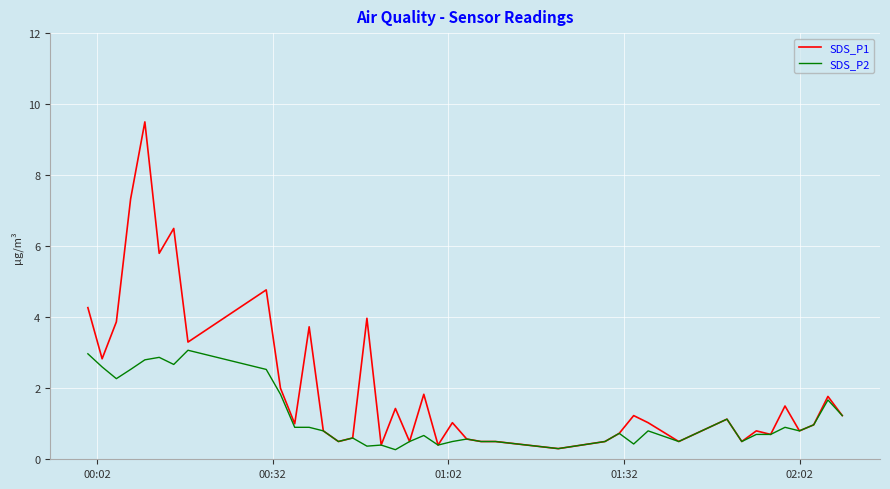

Which series has the widest spread of values?

SDS_P1